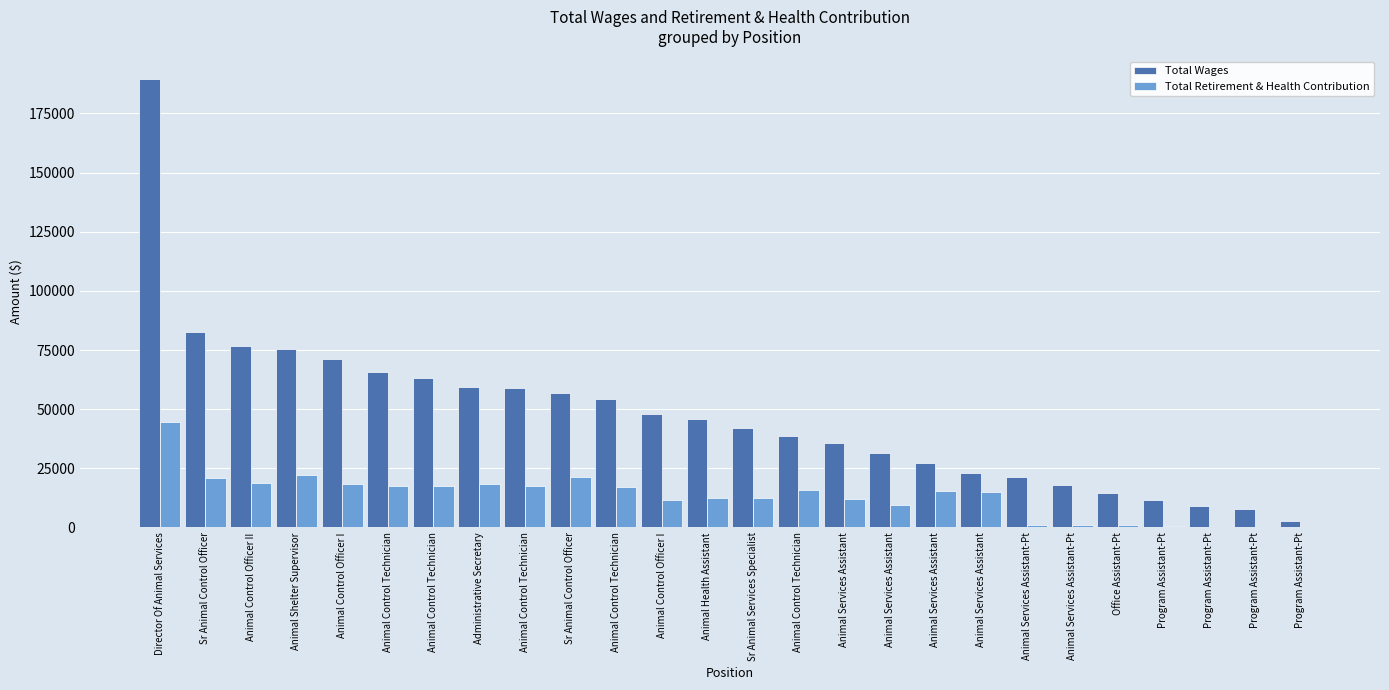

Rank the series at Animal Control Technician from lowest to highest value.

Total Retirement & Health Contribution, Total Wages